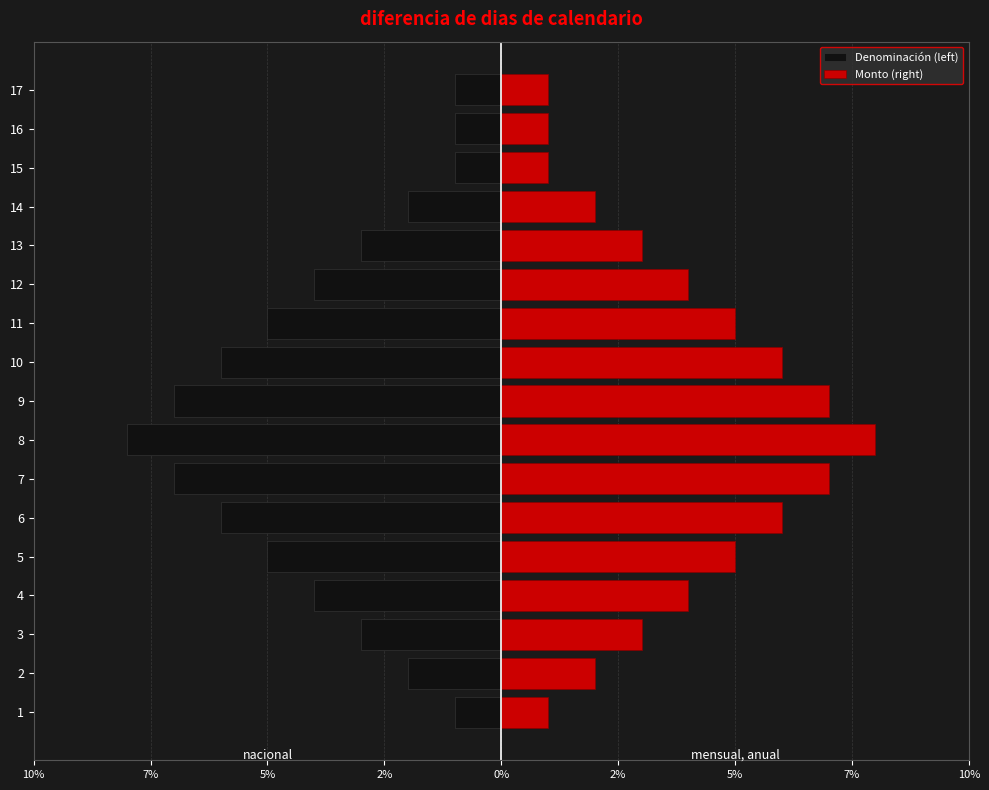

Reading left to right, list all the values displayed in this chart.

Denominación (left): -1	-2	-3	-4	-5	-6	-7	-8	-7	-6	-5	-4	-3	-2	-1	-1	-1
Monto (right): 1	2	3	4	5	6	7	8	7	6	5	4	3	2	1	1	1